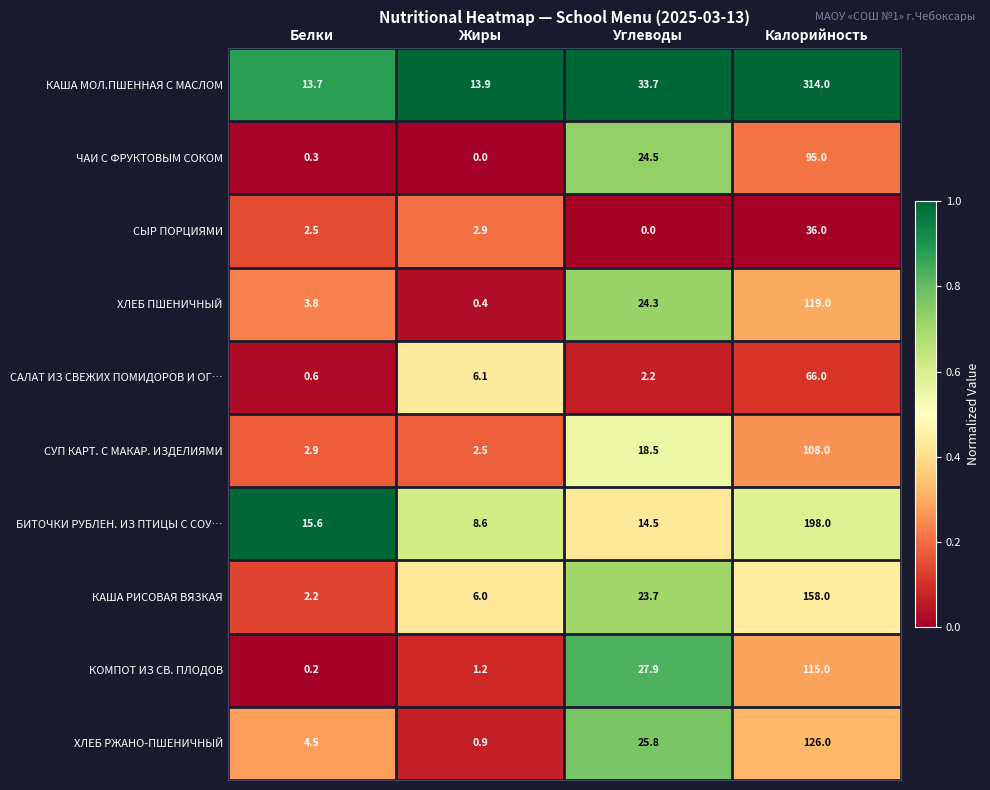

What is the difference between the maximum and minimum values in the КАША МОЛ.ПШЕННАЯ С МАСЛОМ series?

300.3